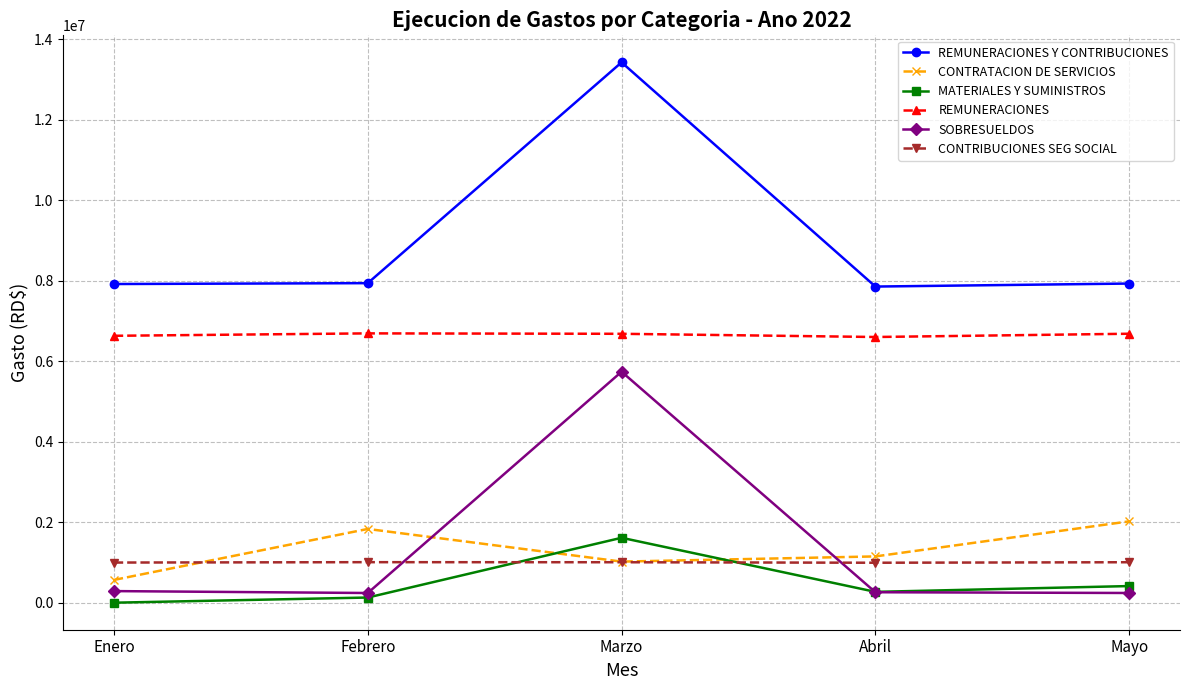

What value does the REMUNERACIONES Y CONTRIBUCIONES series have at Marzo?

13423703.6